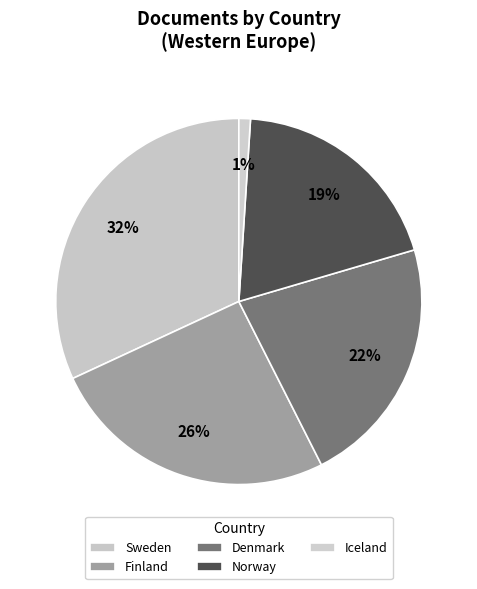

Does Sweden account for over 50% of the chart?

No